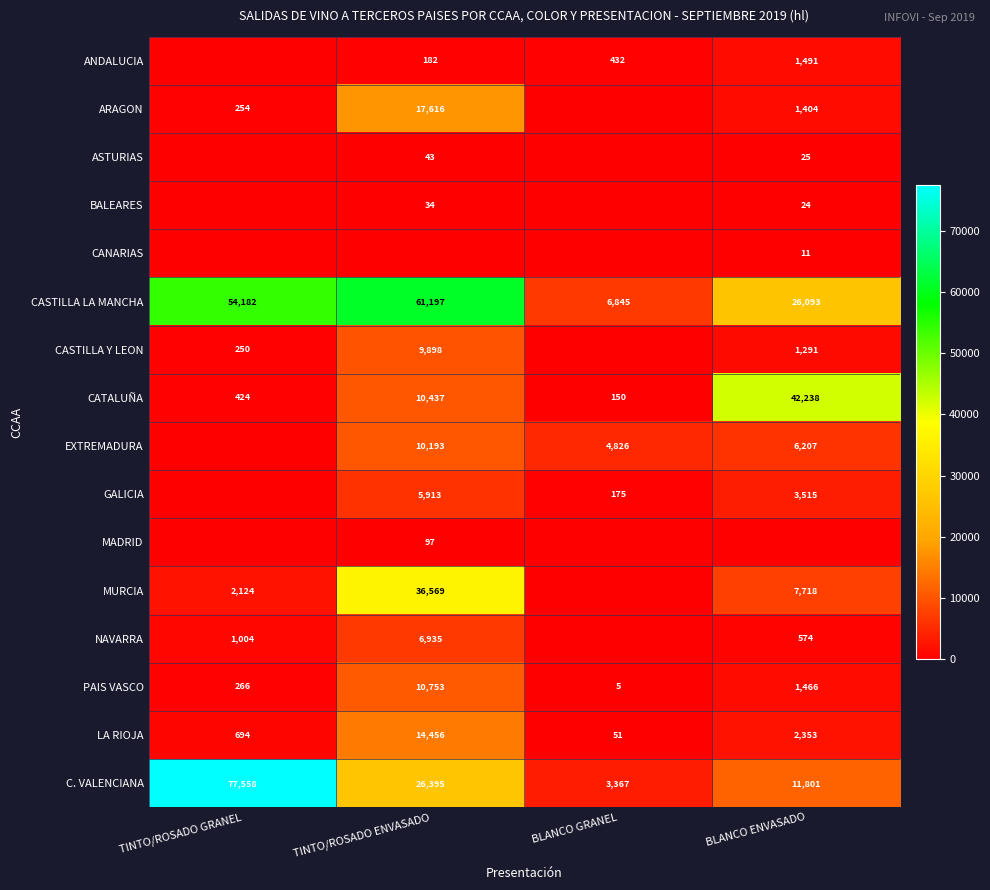

True or false: EXTREMADURA has a value of 6207 at BLANCO ENVASADO.

True